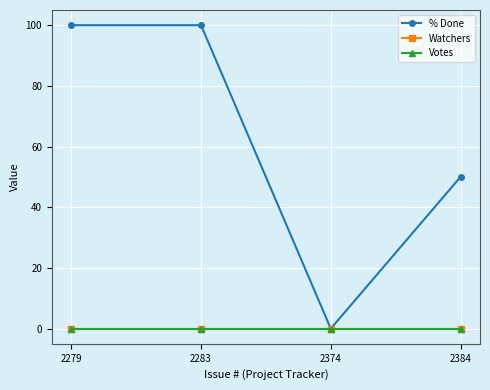

What is the greatest value displayed?

100